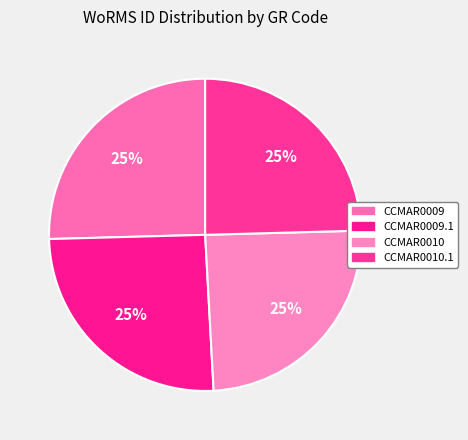

To the nearest percent, what portion does CCMAR0009 represent?

25%